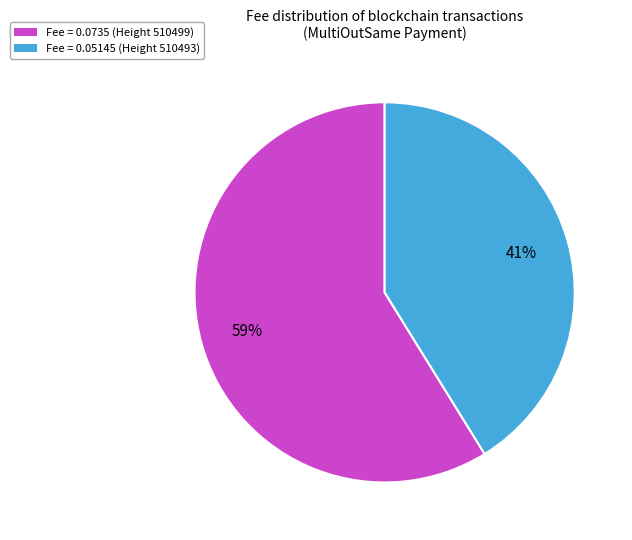

To the nearest percent, what is the average slice percentage?

50%